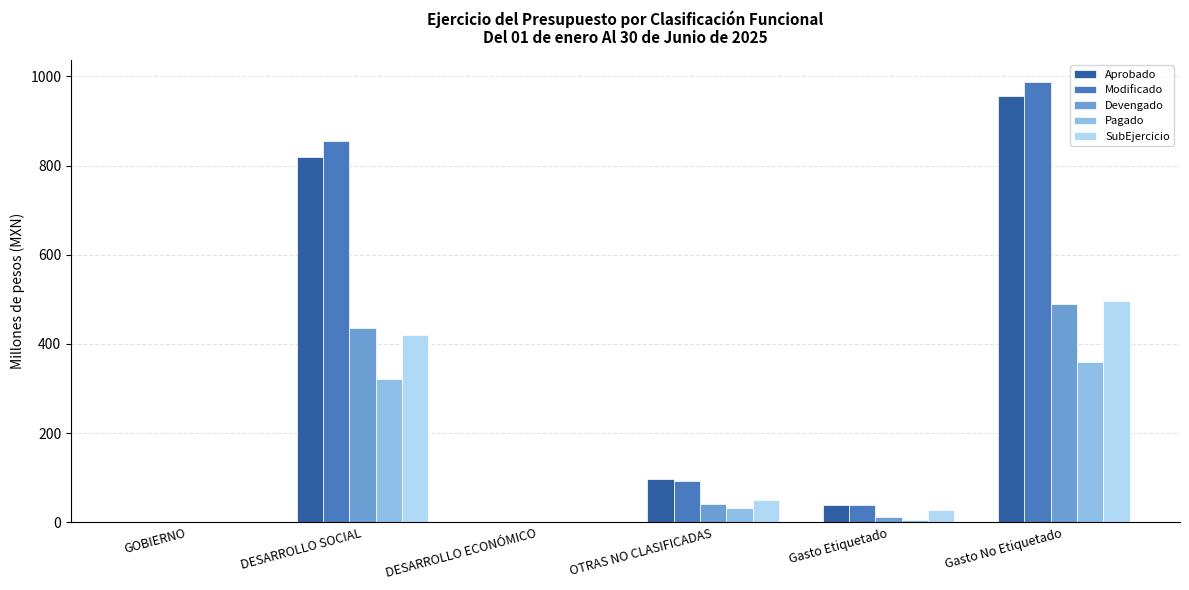

What are all the series names shown in the legend?

Aprobado, Modificado, Devengado, Pagado, SubEjercicio